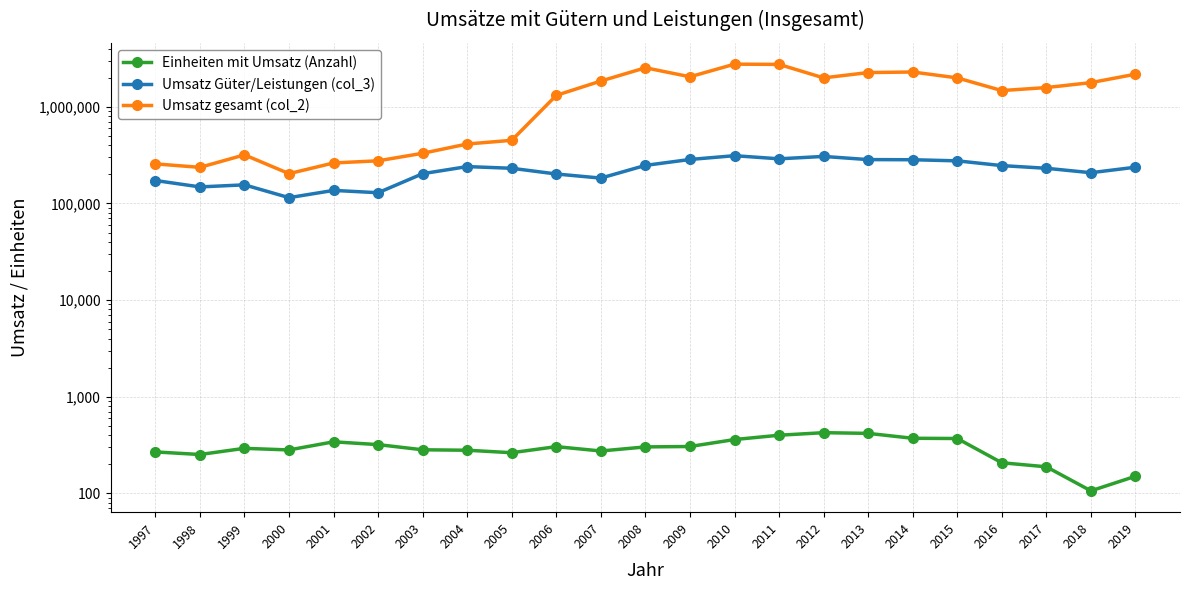

Rank the series at 2002 from lowest to highest value.

Einheiten mit Umsatz (Anzahl), Umsatz Güter/Leistungen (col_3), Umsatz gesamt (col_2)